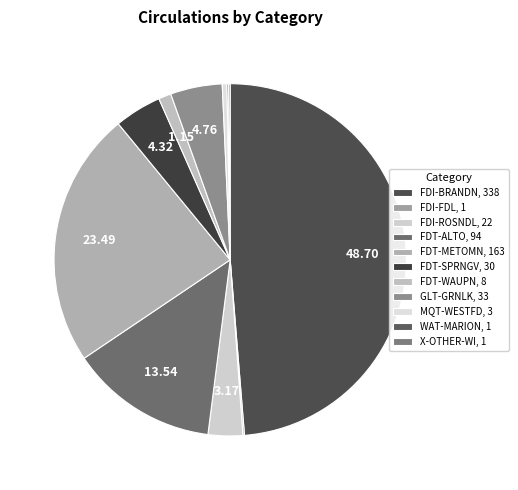

To the nearest percent, what portion does FDI-BRANDN represent?

49%